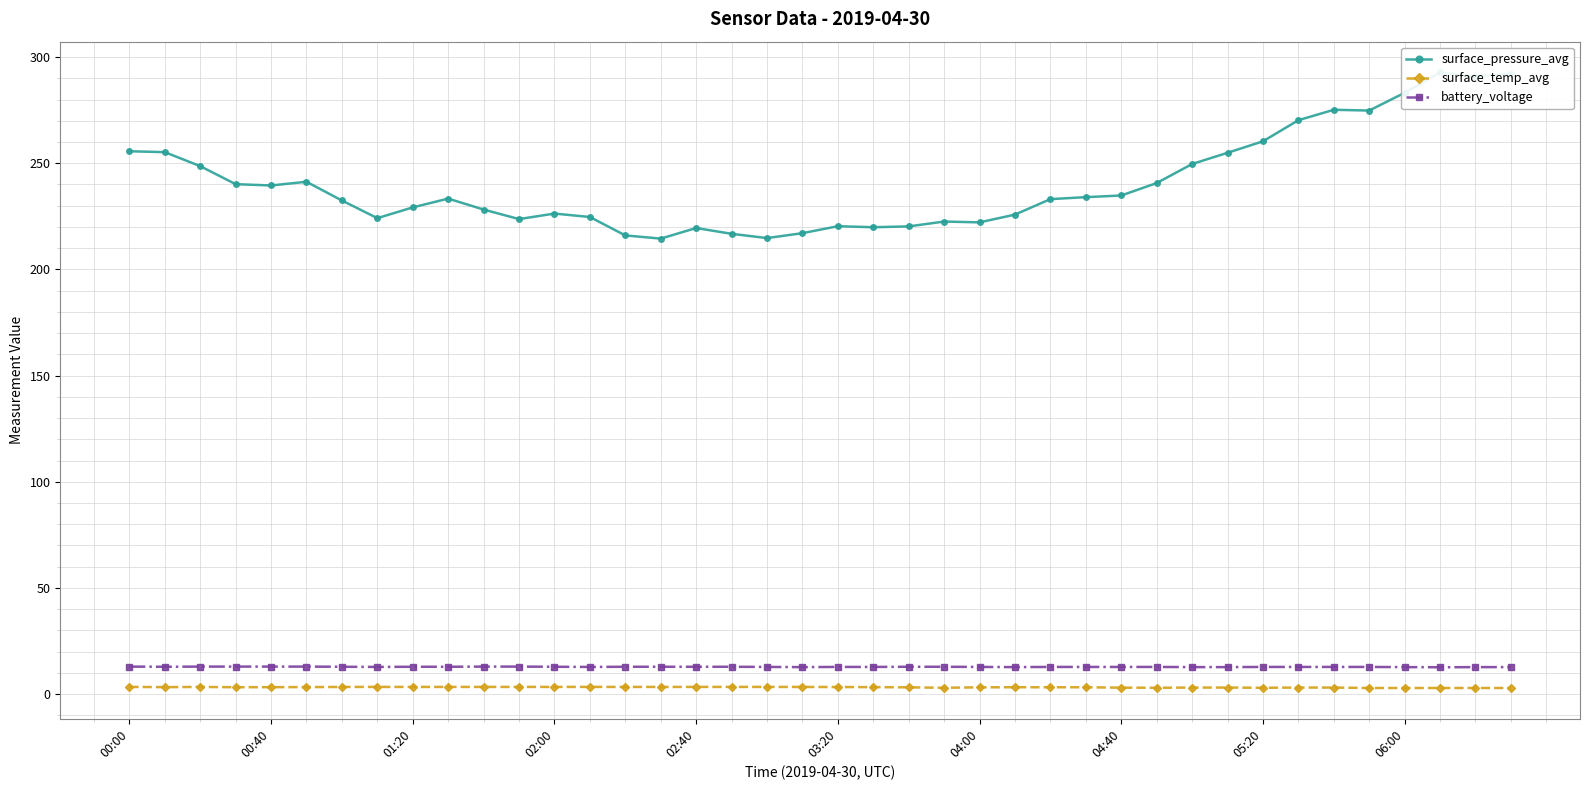

Which has a higher value, 35 or 13?

35